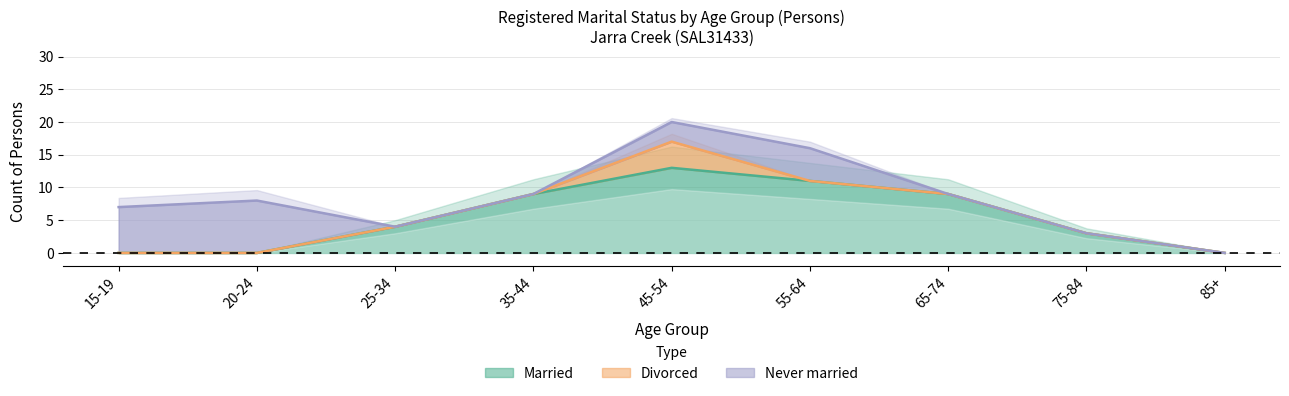

Reading right to left, what are all the values shown in this chart?

Married: 85+=0	75-84=3	65-74=9	55-64=11	45-54=13	35-44=9	25-34=4	20-24=0	15-19=0
Divorced: 85+=0	75-84=0	65-74=0	55-64=0	45-54=4	35-44=0	25-34=0	20-24=0	15-19=0
Never married: 85+=0	75-84=0	65-74=0	55-64=5	45-54=3	35-44=0	25-34=0	20-24=8	15-19=7